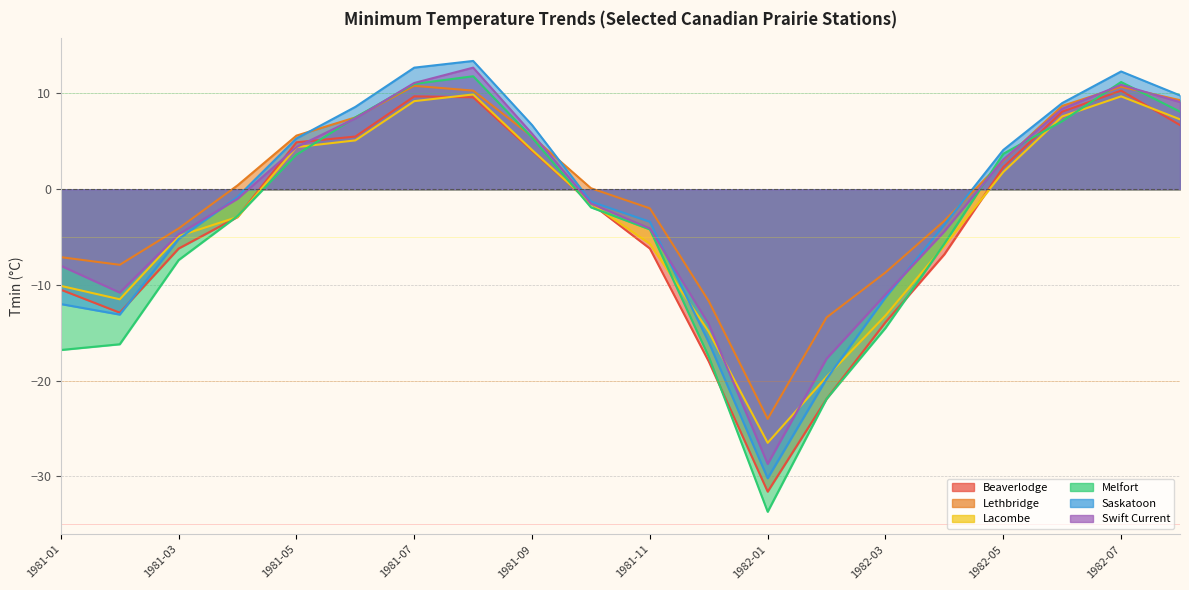

The Melfort series shows 3.0 at 1981-09. True or false?

False